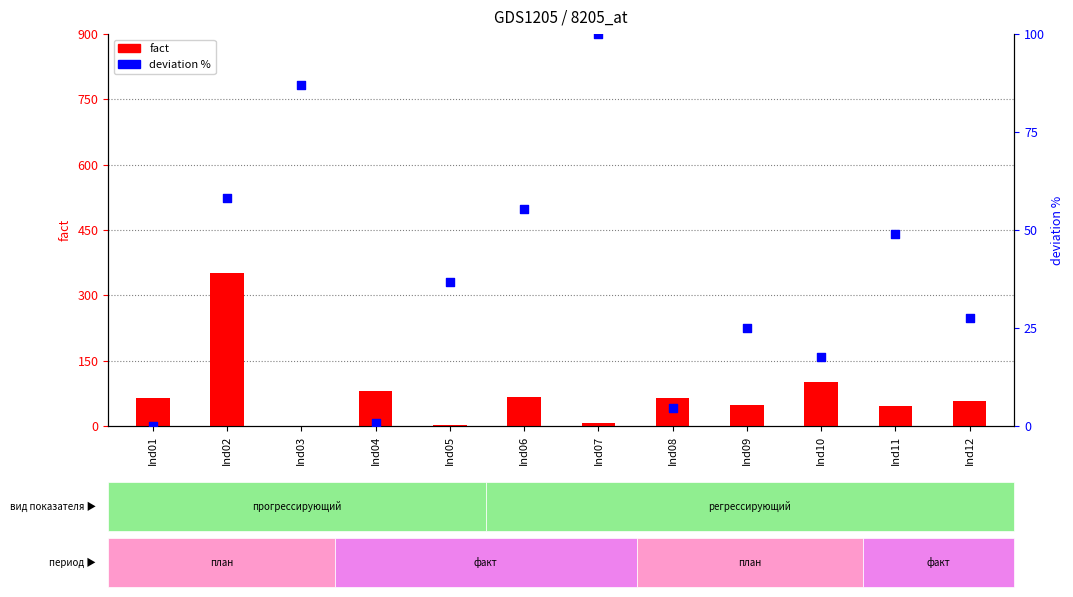

At how many categories does at least one series exceed 69?

5